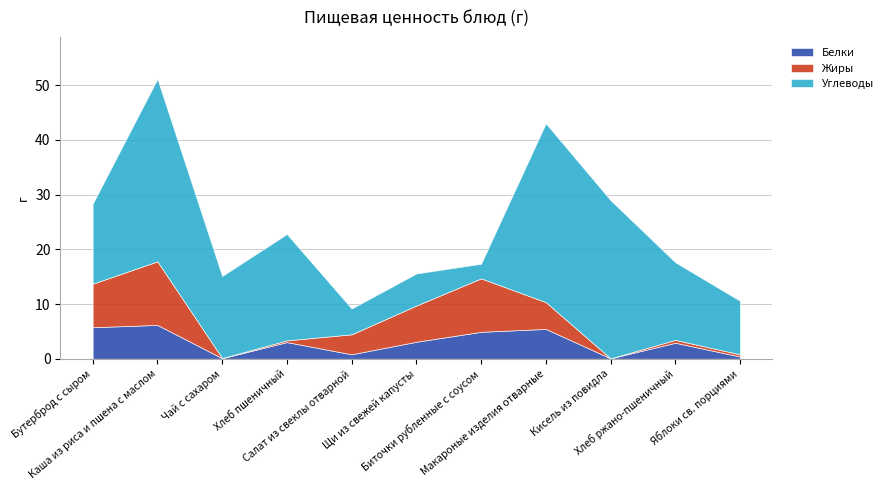

How many data points in Углеводы are above 14?

7